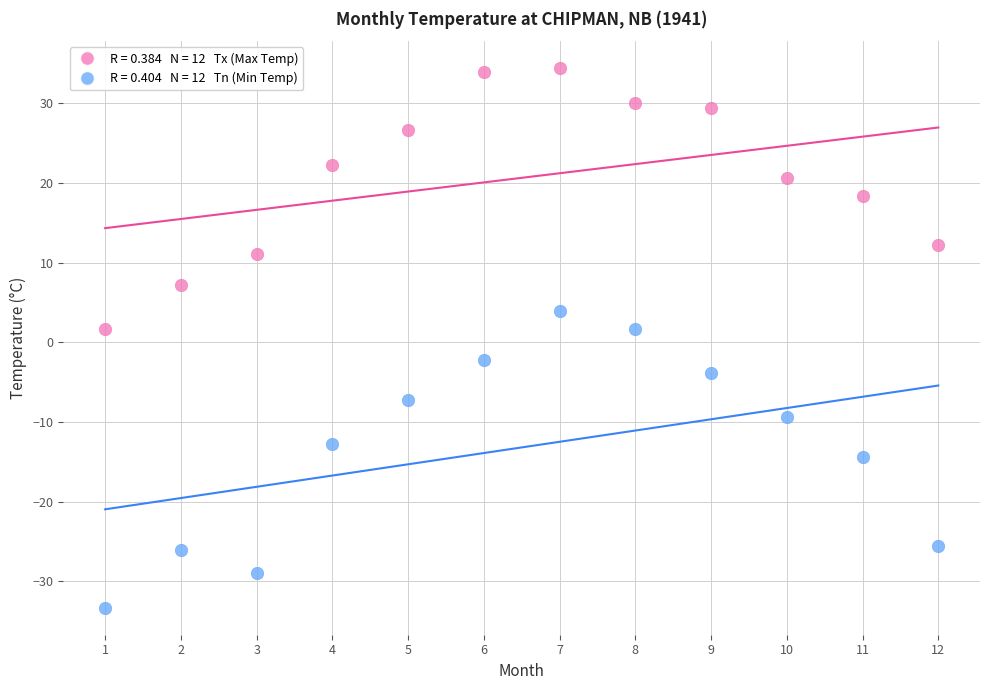

Across all data points, what is the range of X values (max minus min)?

11.0